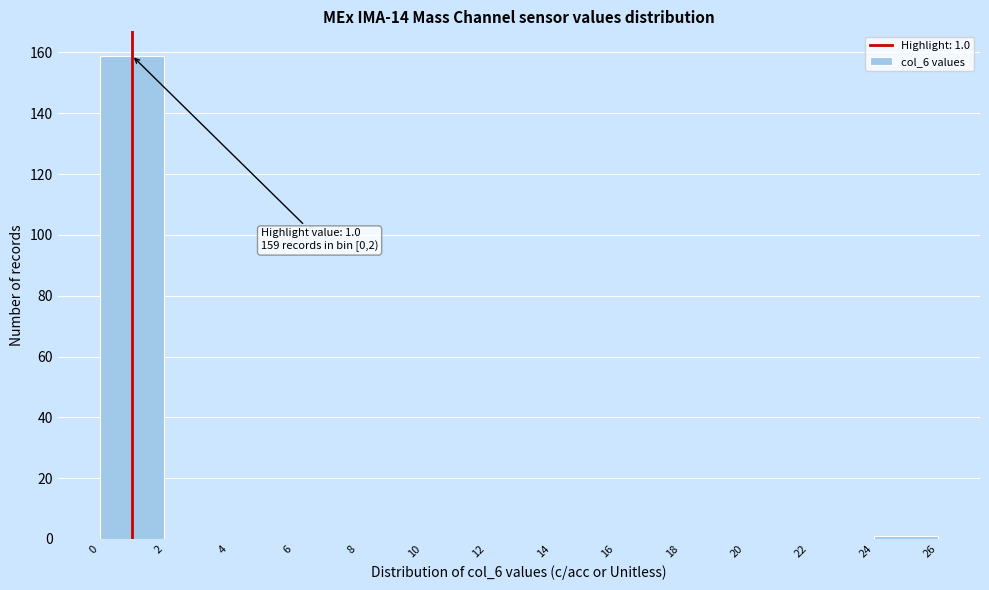

Over which range of the x-axis is the bar tallest?

0 to 2